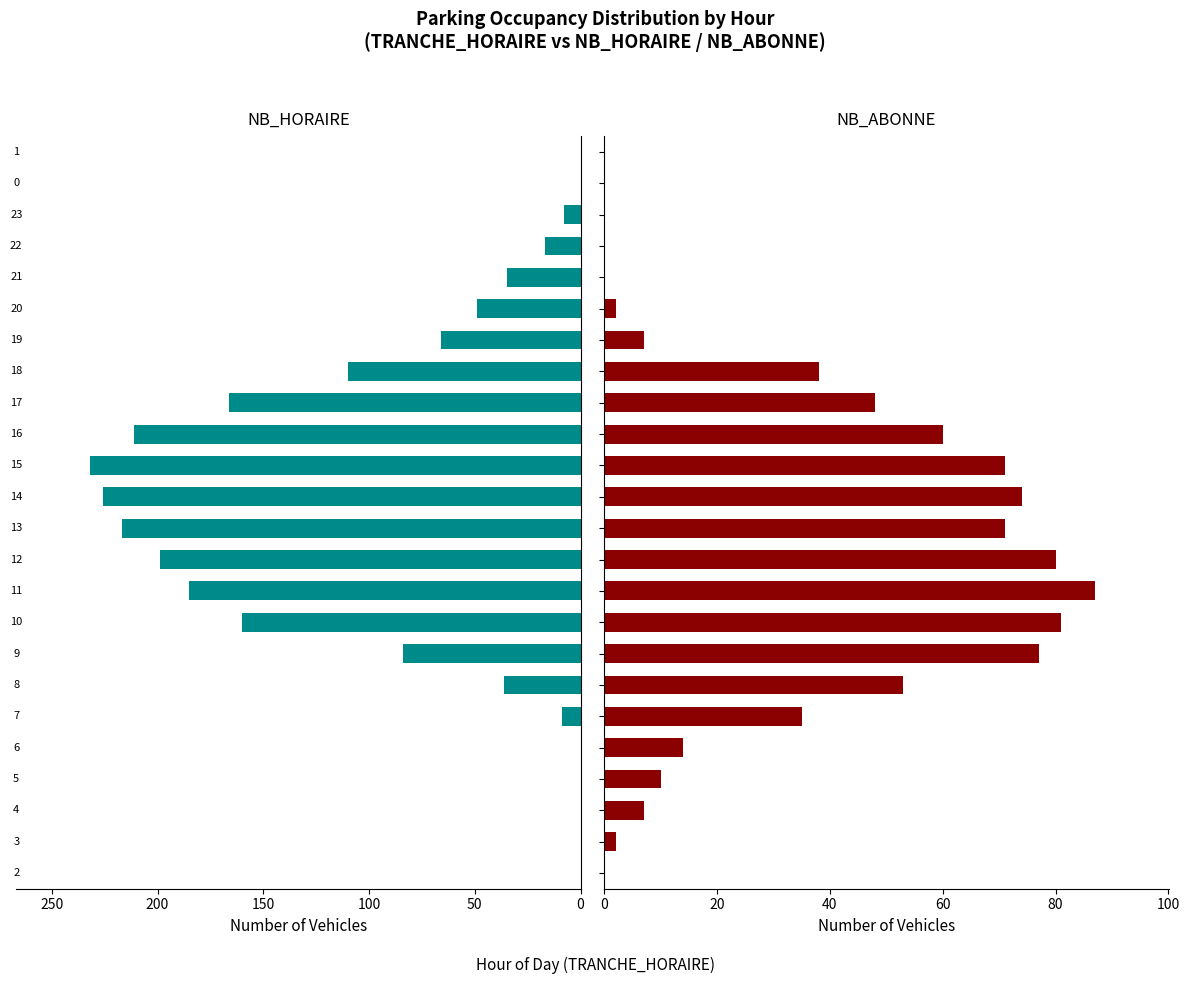

Are the bars grouped side by side (vs. stacked)?

Yes